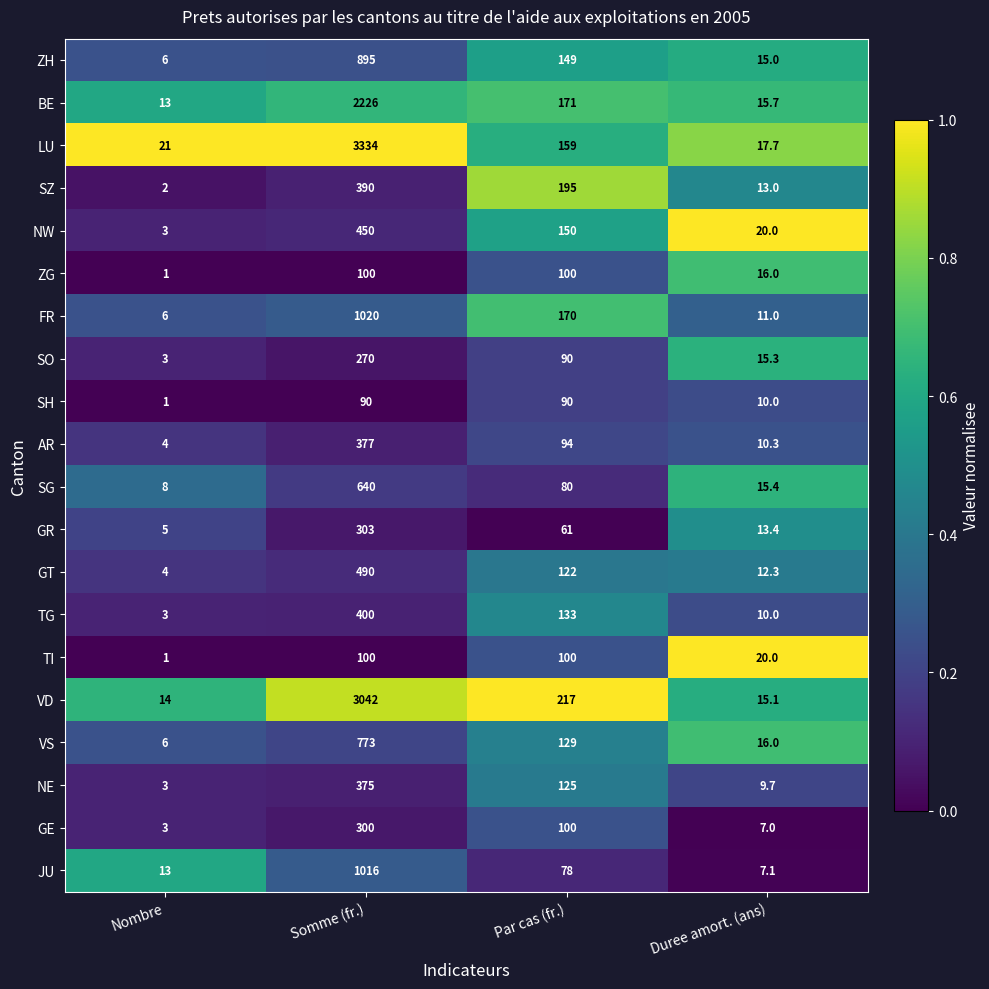

What is the greatest value displayed?

3334.0